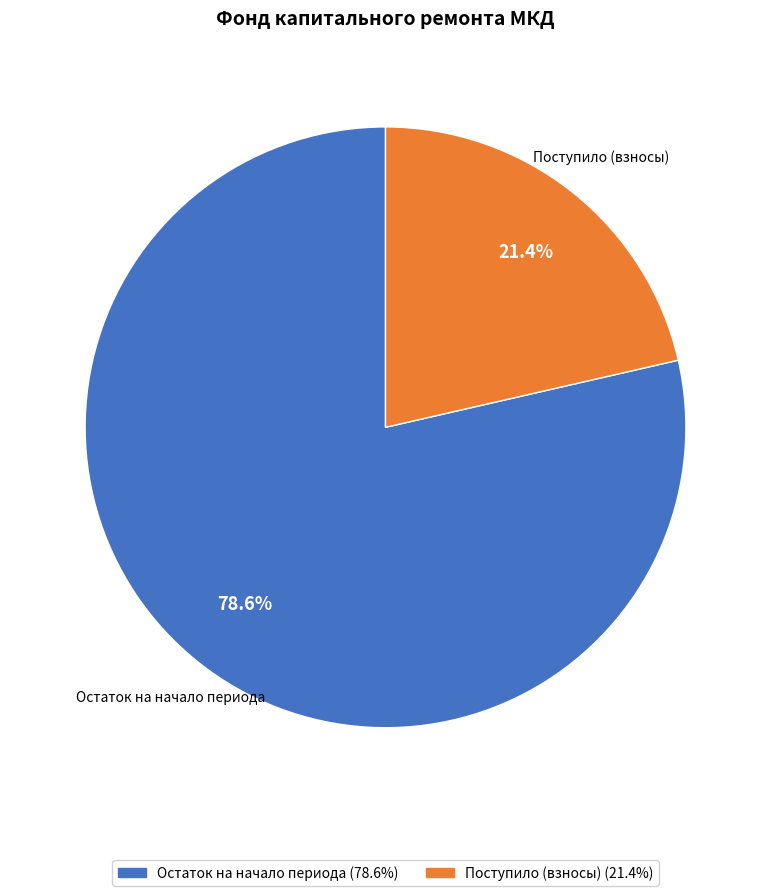

Does any single category account for the majority?

Yes